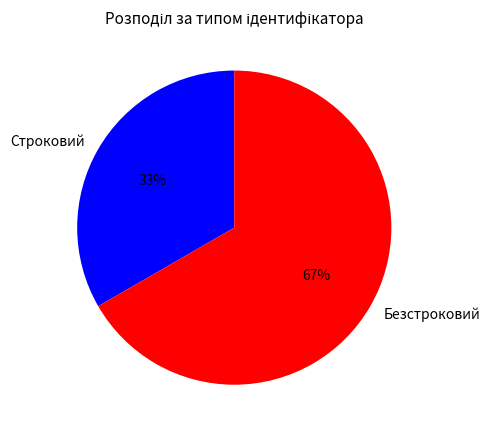

Which has a higher value, Безстроковий or Строковий?

Безстроковий